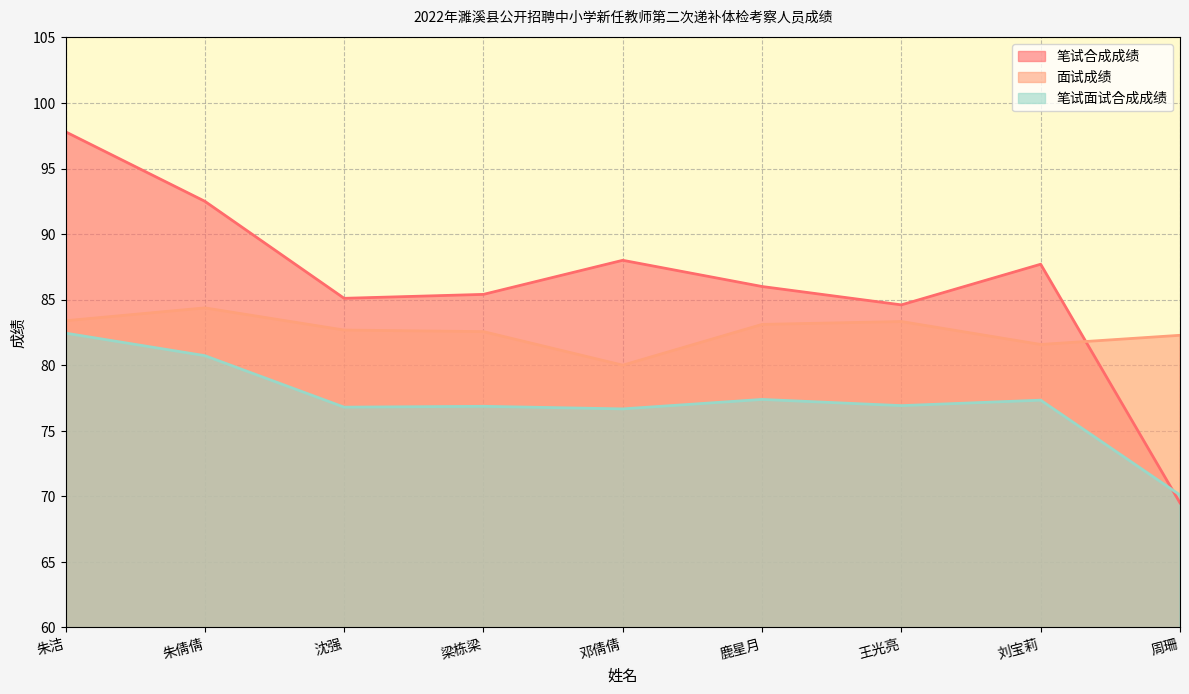

How many data points in 面试成绩 are less than 82?

2